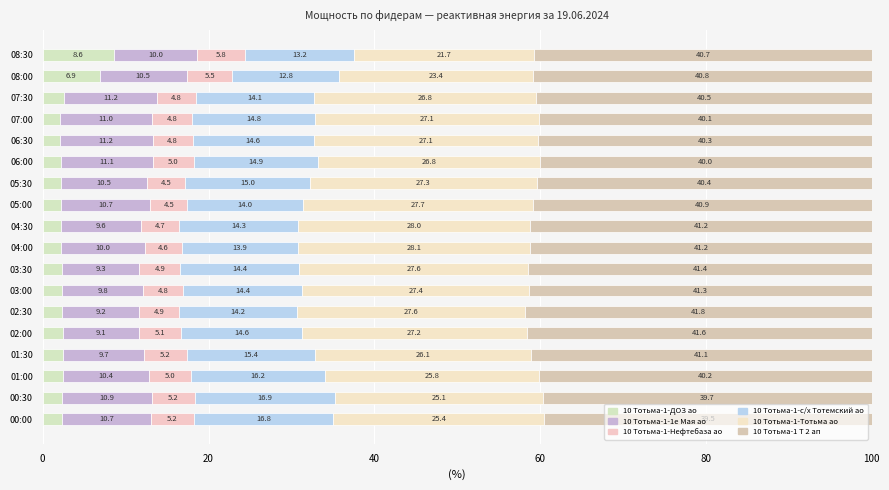

How many data points does each series have?

18